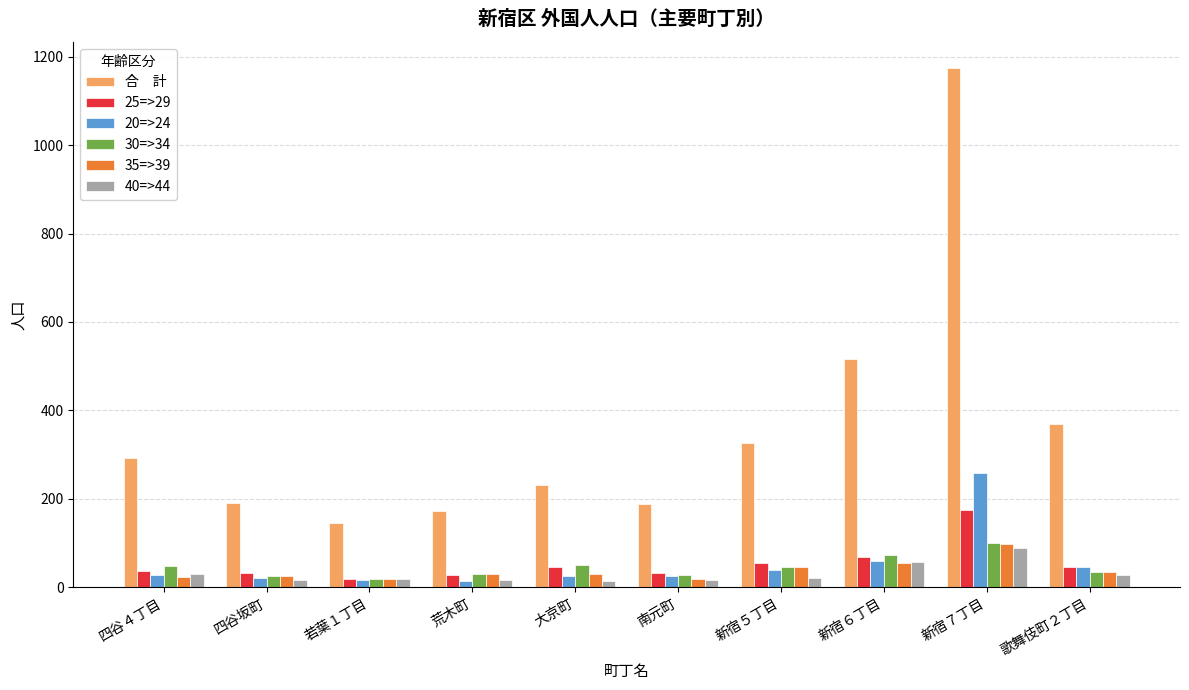

At which category is the sum across all series the highest?

新宿７丁目